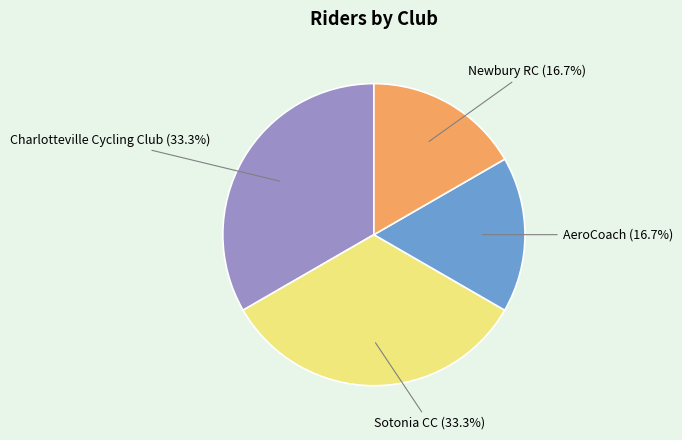

What percentage is NOT represented by AeroCoach?

83.3%